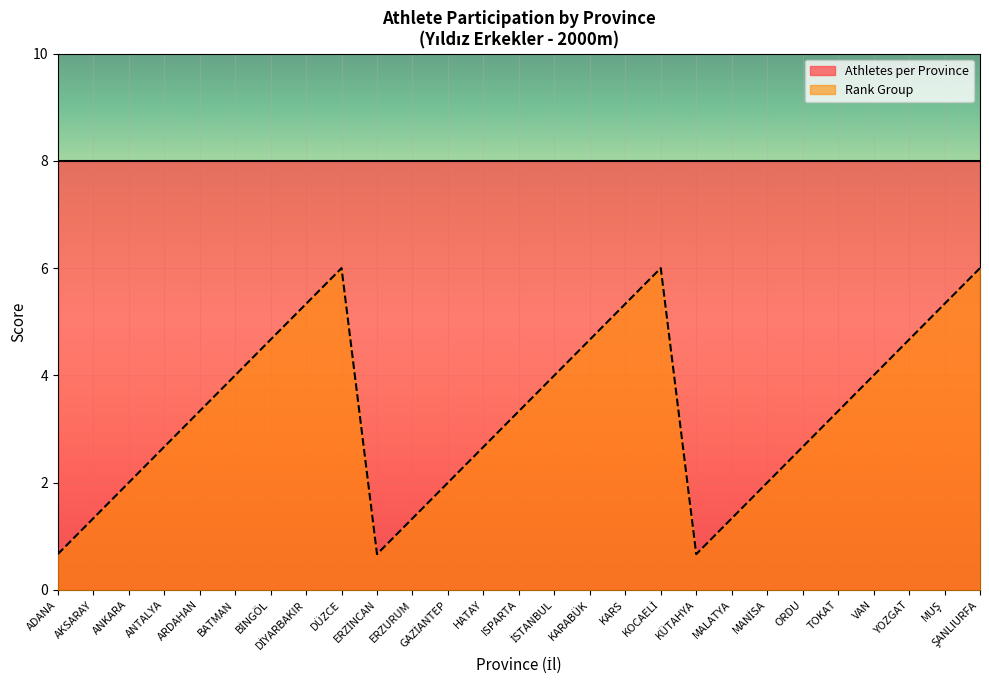

Where is the data nearest to the value 3?

ANTALYA